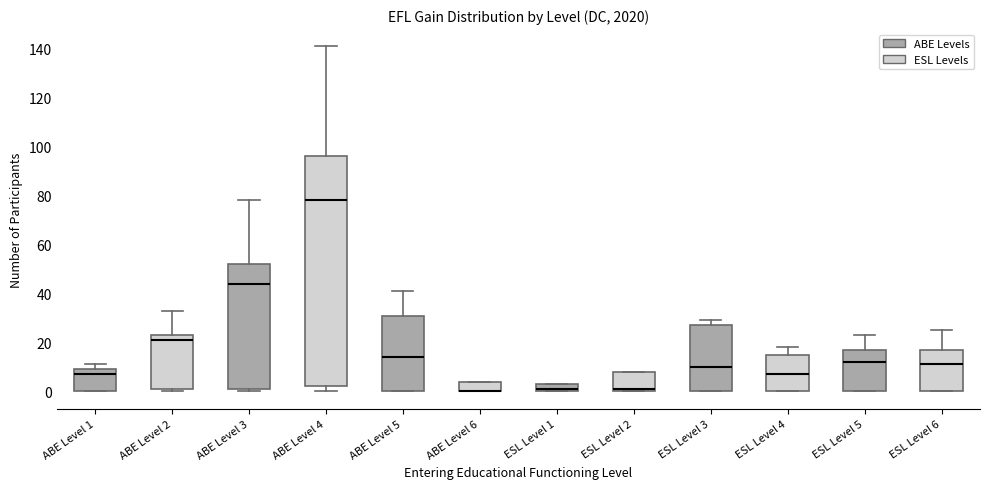

Reading left to right, read every box against the y-axis: the position of its median line, the range the box covers, and the ends of its whiskers. The values are not printed on the chart, so give them approximately, as read against the axis.

ABE Level 1: median 8, box 0 to 10, whiskers 0 to 12
ABE Level 2: median 22, box 2 to 24, whiskers 0 to 34
ABE Level 3: median 44, box 2 to 52, whiskers 0 to 78
ABE Level 4: median 78, box 2 to 96, whiskers 0 to 142
ABE Level 5: median 14, box 0 to 32, whiskers 0 to 42
ABE Level 6: median 0 (drawn on the box's lower edge), box 0 to 4, whiskers 0 to 4
ESL Level 1: median 2, box 0 to 4, whiskers 0 to 4
ESL Level 2: median 2, box 0 to 8, whiskers 0 to 8
ESL Level 3: median 10, box 0 to 28, whiskers 0 to 30
ESL Level 4: median 8, box 0 to 16, whiskers 0 to 18
ESL Level 5: median 12, box 0 to 18, whiskers 0 to 24
ESL Level 6: median 12, box 0 to 18, whiskers 0 to 26